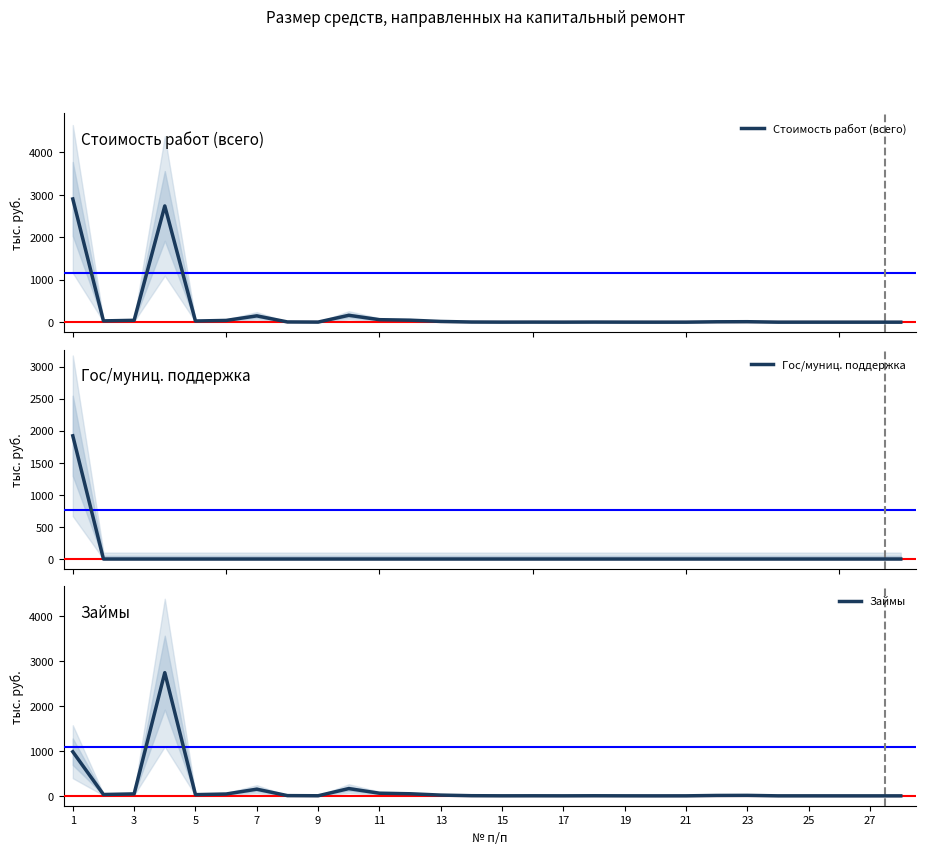

What is the total value across all series at 15?

10.7